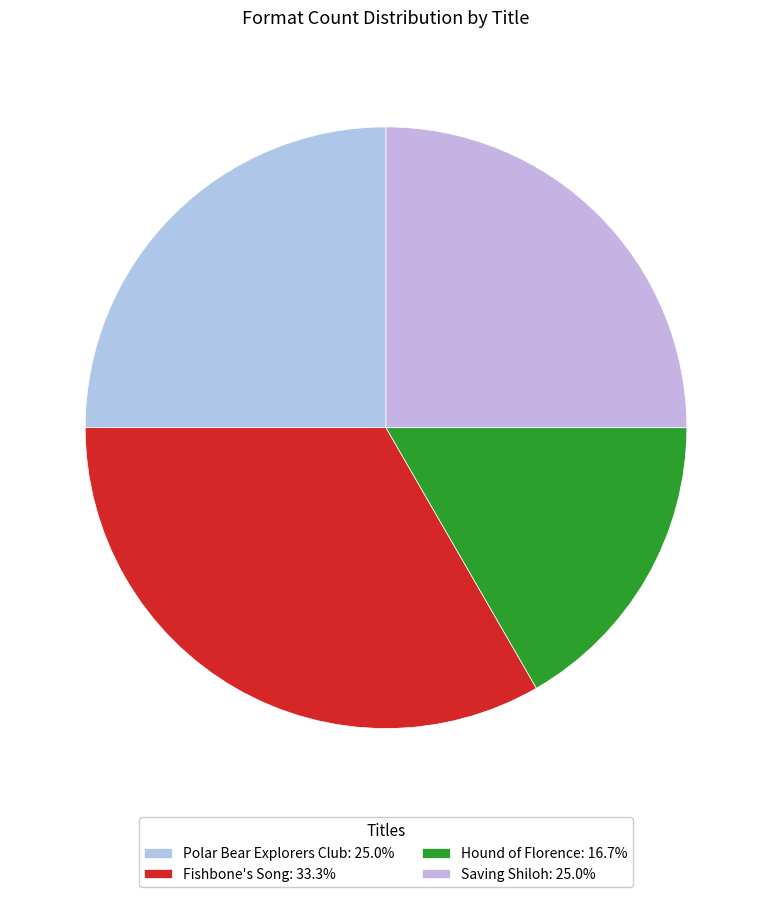

How many slices are in this pie chart?

4